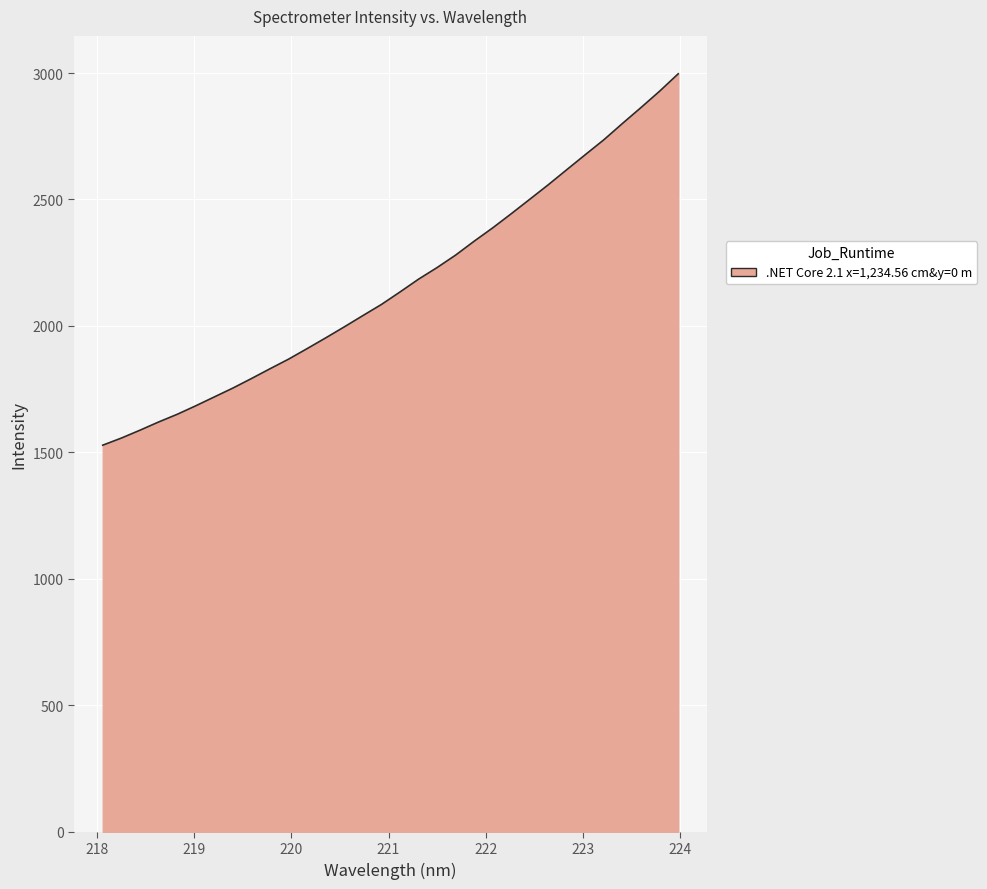

Reading left to right, what are all the values shown in this chart?

1528.6	1556.7	1587.7	1620.1	1650.5	1684.1	1719.3	1754.3	1792.0	1830.7	1868.8	1910.4	1952.8	1996.3	2040.9	2084.9	2134.2	2184.9	2230.8	2280.2	2335.2	2387.9	2443.9	2501.1	2558.7	2618.5	2677.9	2736.8	2801.1	2864.0	2928.5	2997.0